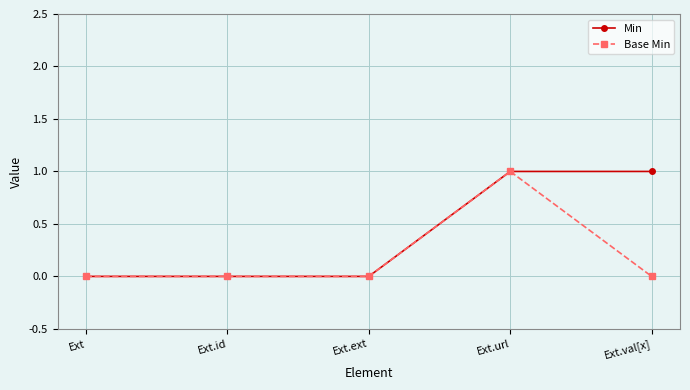

What is the label of the 2nd point from the left?

Ext.id